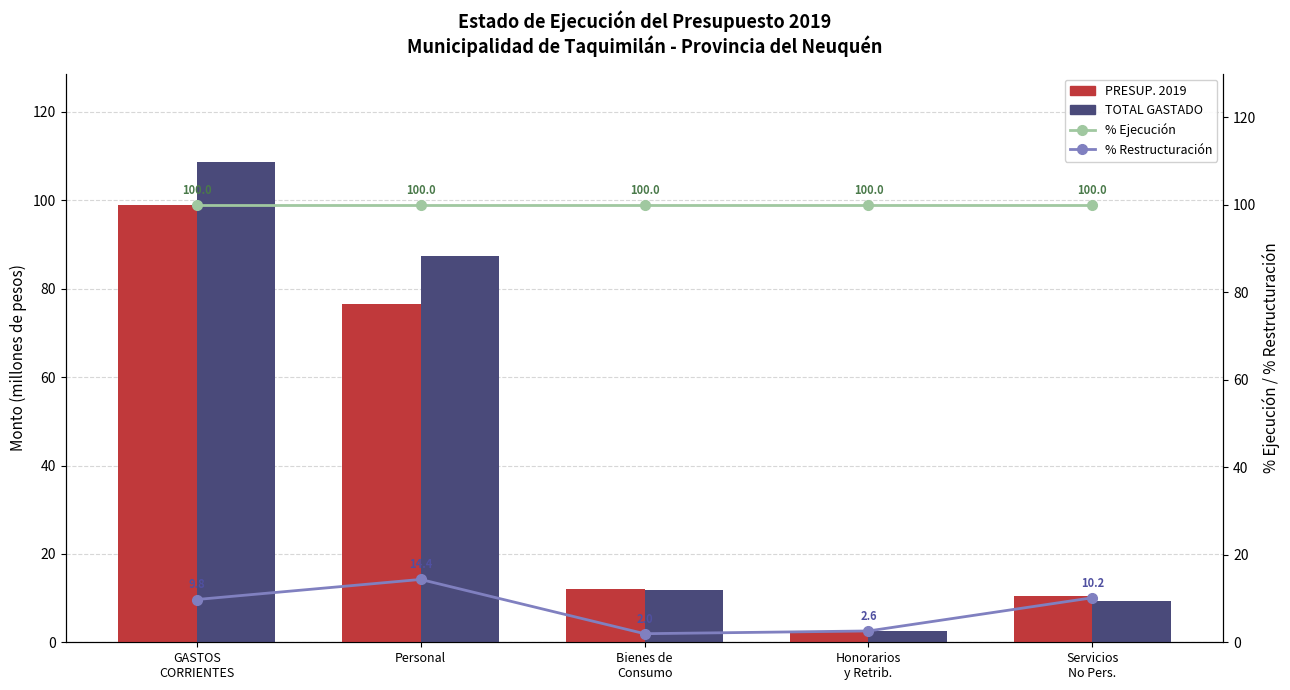

What position from the right is Servicios
No Pers.?

1